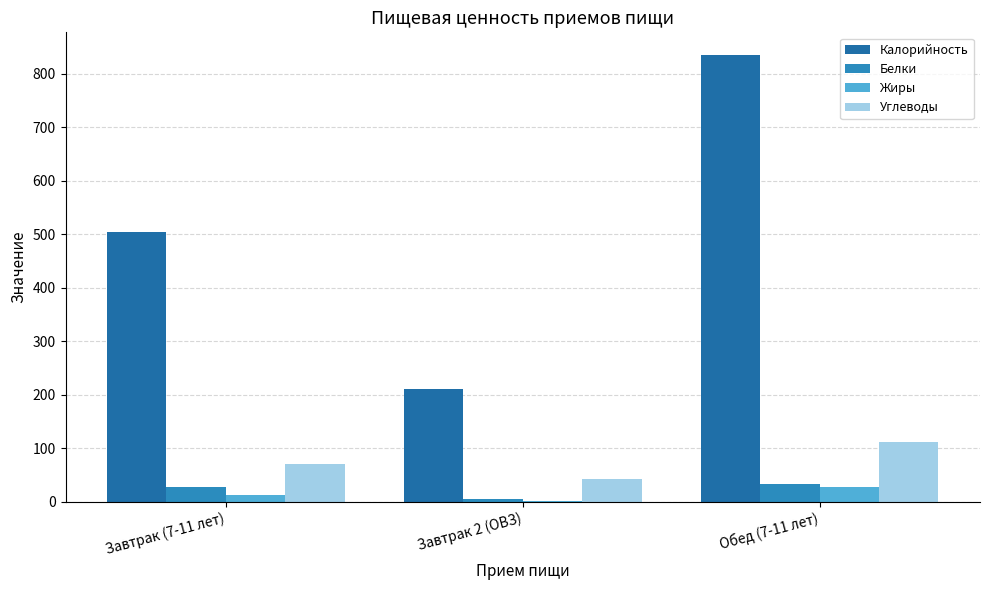

Reading left to right, extract all data points from this chart.

Калорийность: 503.6	210.9	835.7
Белки: 27.2	4.8	34.0
Жиры: 12.2	2.0	27.6
Углеводы: 71.2	43.5	112.7